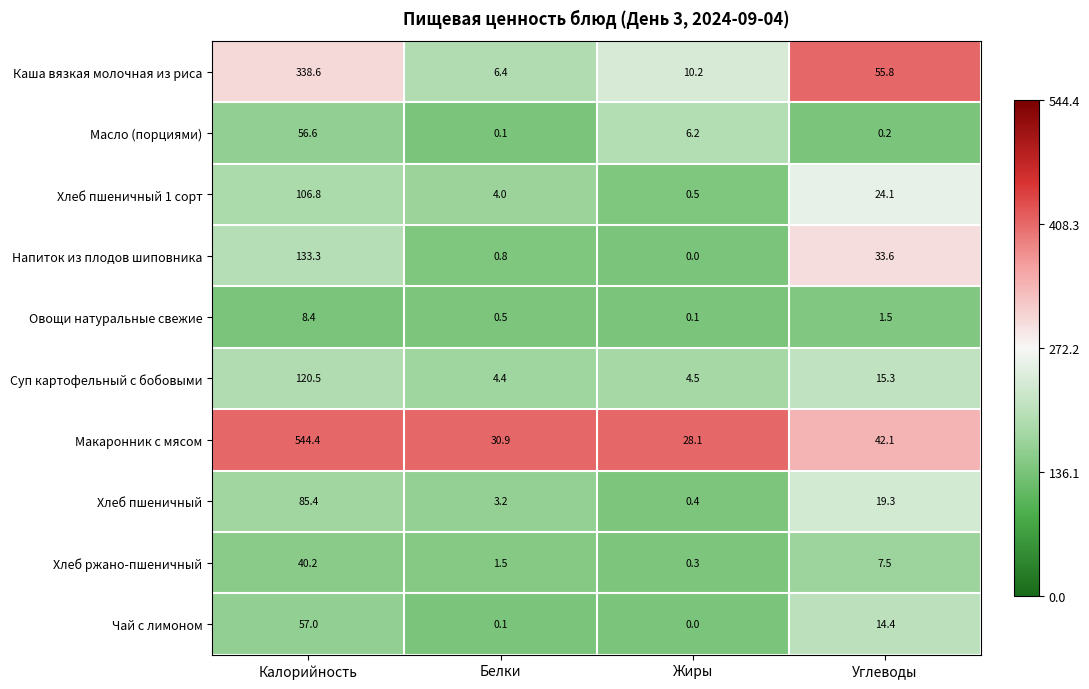

What is the difference between the highest and lowest values at Калорийность?

536.0